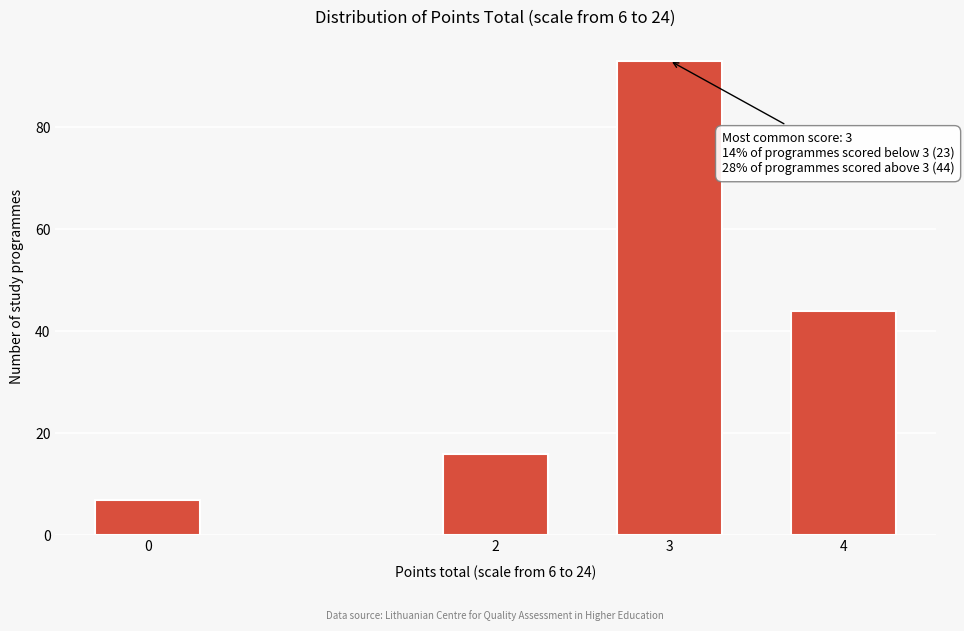

Reading left to right, extract all data points from this chart.

0=7	2=16	3=93	4=44